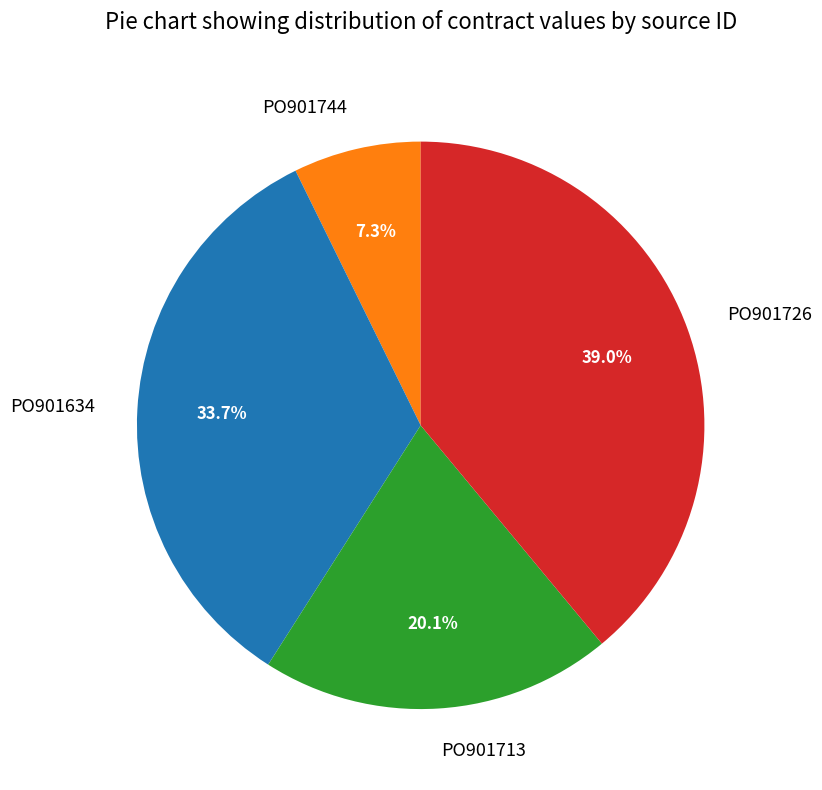

Is the sum of PO901634 and PO901744 greater than half?

No